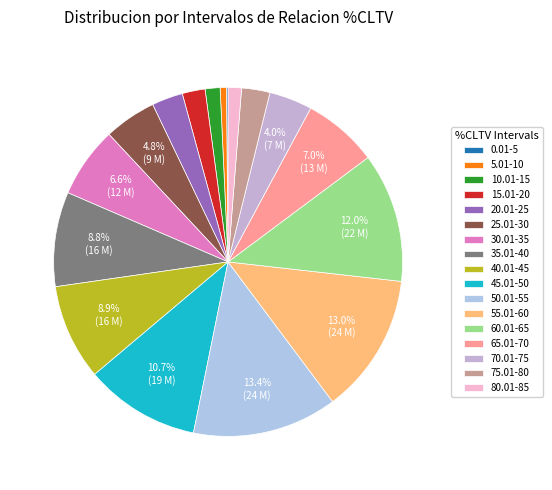

What portion of the pie excludes 60.01-65?

88.0%